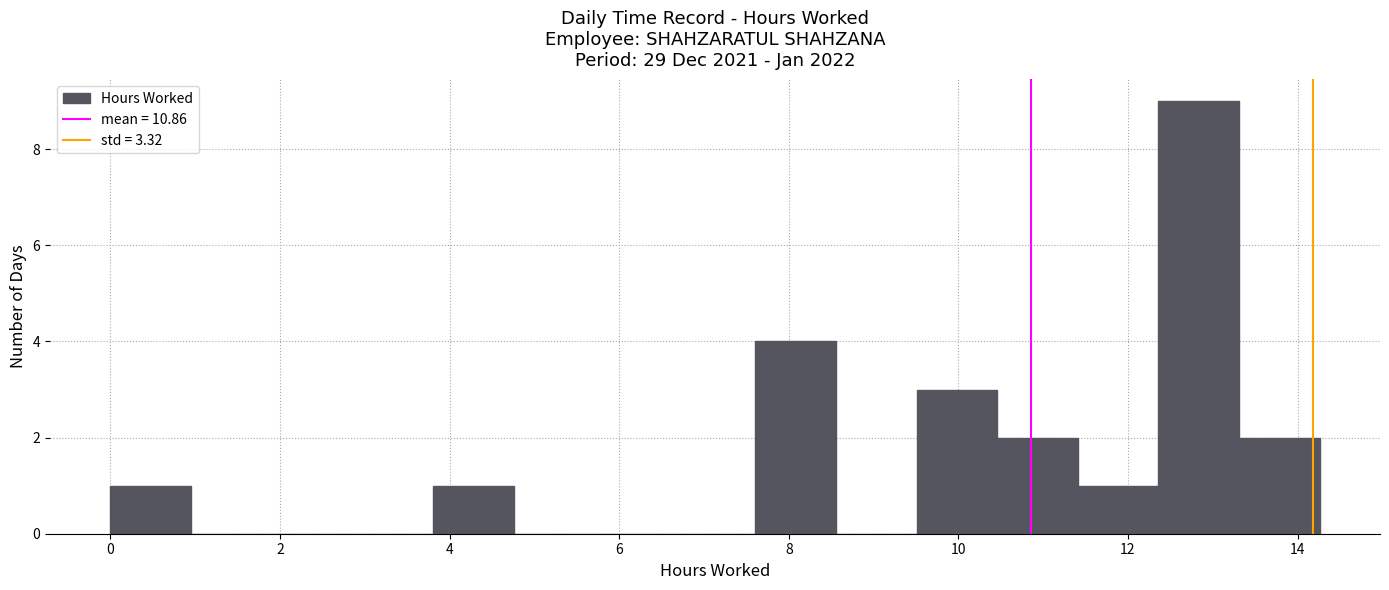

Reading left to right, transcribe this chart: for each bar, give the range it covers on the x-axis and its height. Neither the bar edges nor the heights are printed on the chart, so give them approximately, as read against the axes.

0.0 to 1.0: 1
1.0 to 2.0: 0
2.0 to 2.8: 0
2.8 to 3.8: 0
3.8 to 4.8: 1
4.8 to 5.8: 0
5.8 to 6.6: 0
6.6 to 7.6: 0
7.6 to 8.6: 4
8.6 to 9.6: 0
9.6 to 10.4: 3
10.4 to 11.4: 2
11.4 to 12.4: 1
12.4 to 13.4: 9
13.4 to 14.2: 2